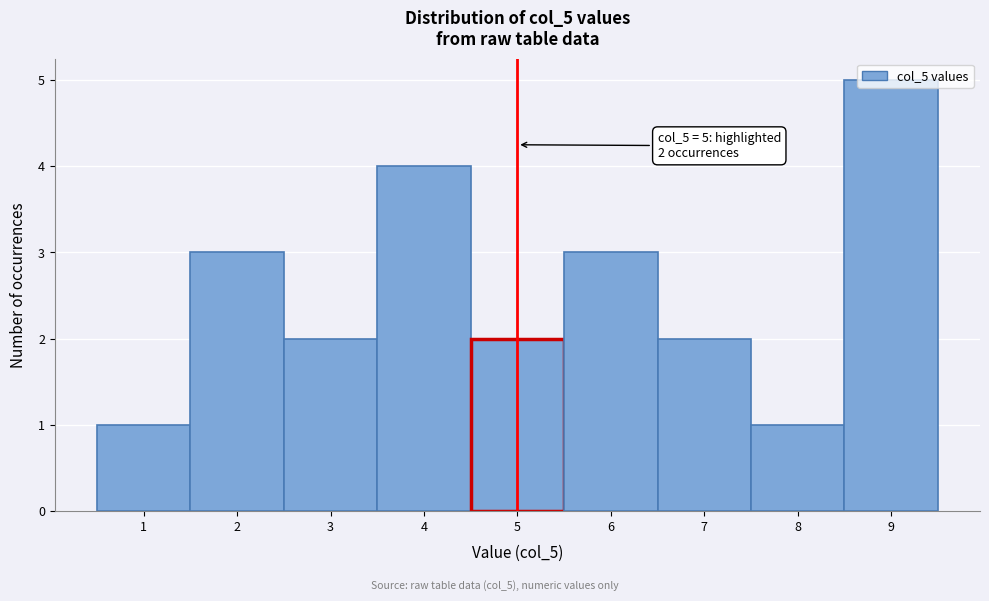

Over which range of the x-axis is the bar tallest?

8.5 to 9.5